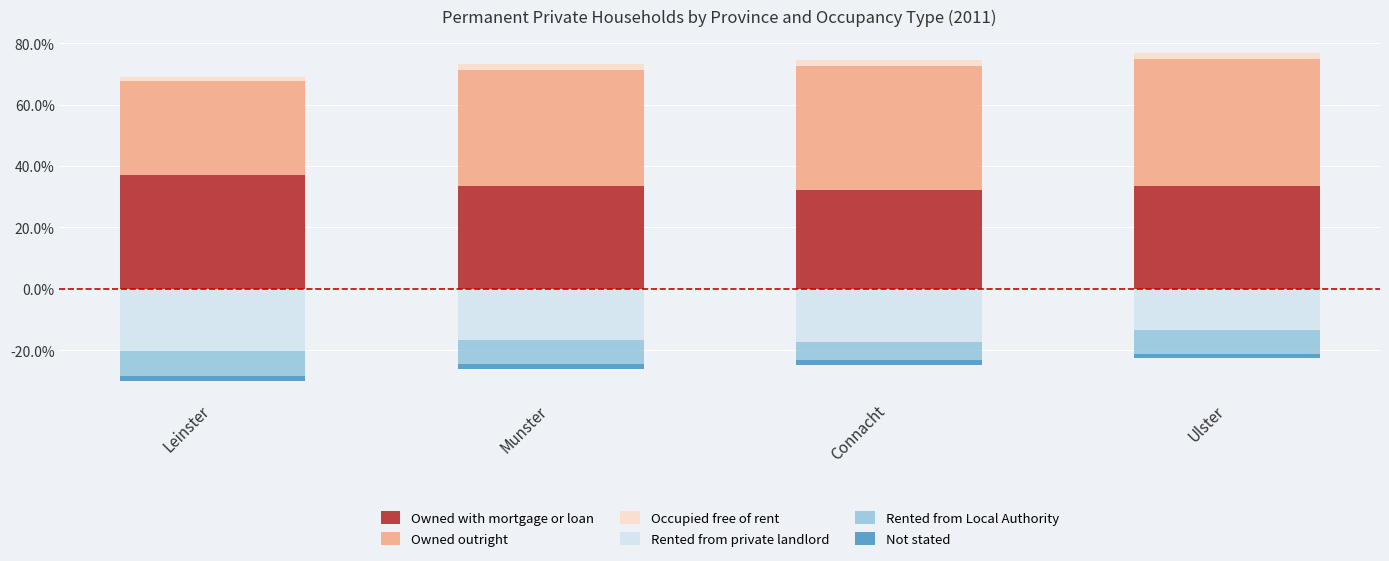

What is the maximum value for Owned with mortgage or loan?

37.2